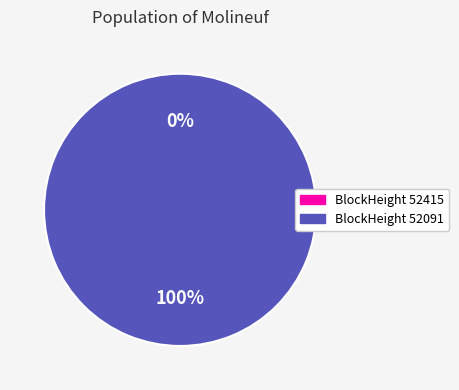

To the nearest percent, what is the difference between the largest and smallest slice percentages?

100%